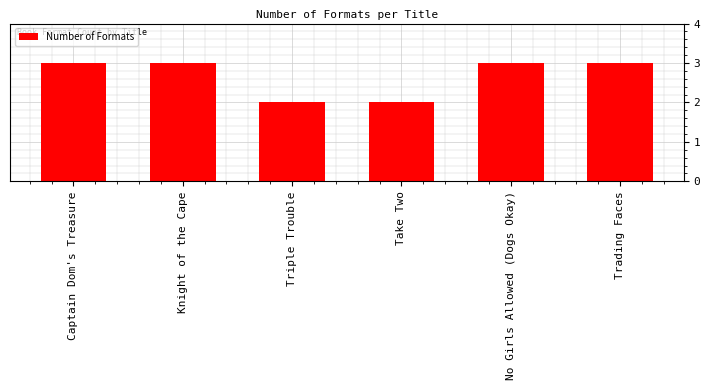

Reading right to left, what are all the values shown in this chart?

Trading Faces=3	No Girls Allowed (Dogs Okay)=3	Take Two=2	Triple Trouble=2	Knight of the Cape=3	Captain Dom's Treasure=3